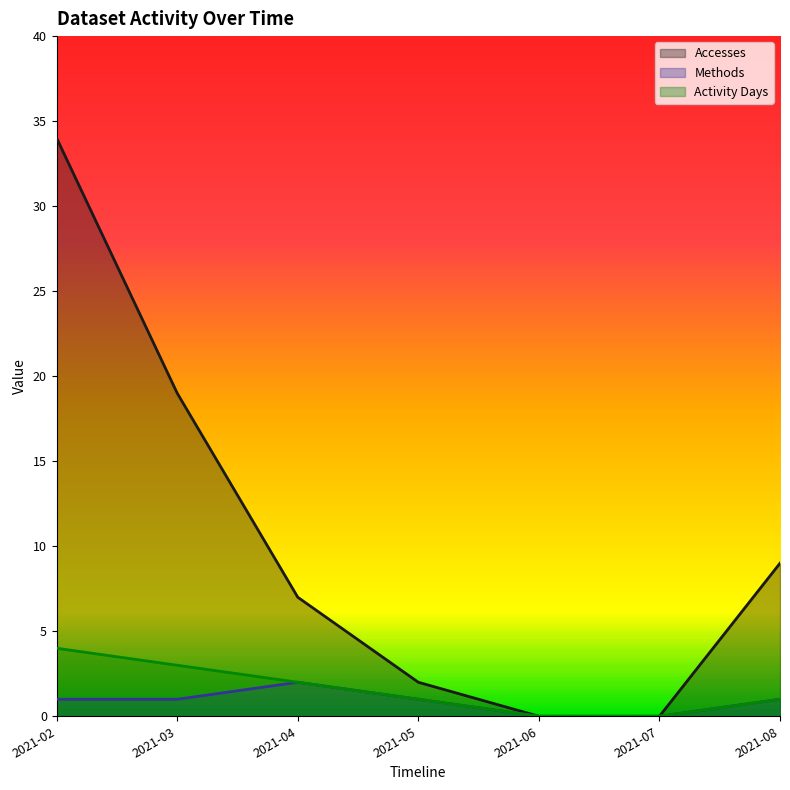

What is the sum of all Methods values?

6